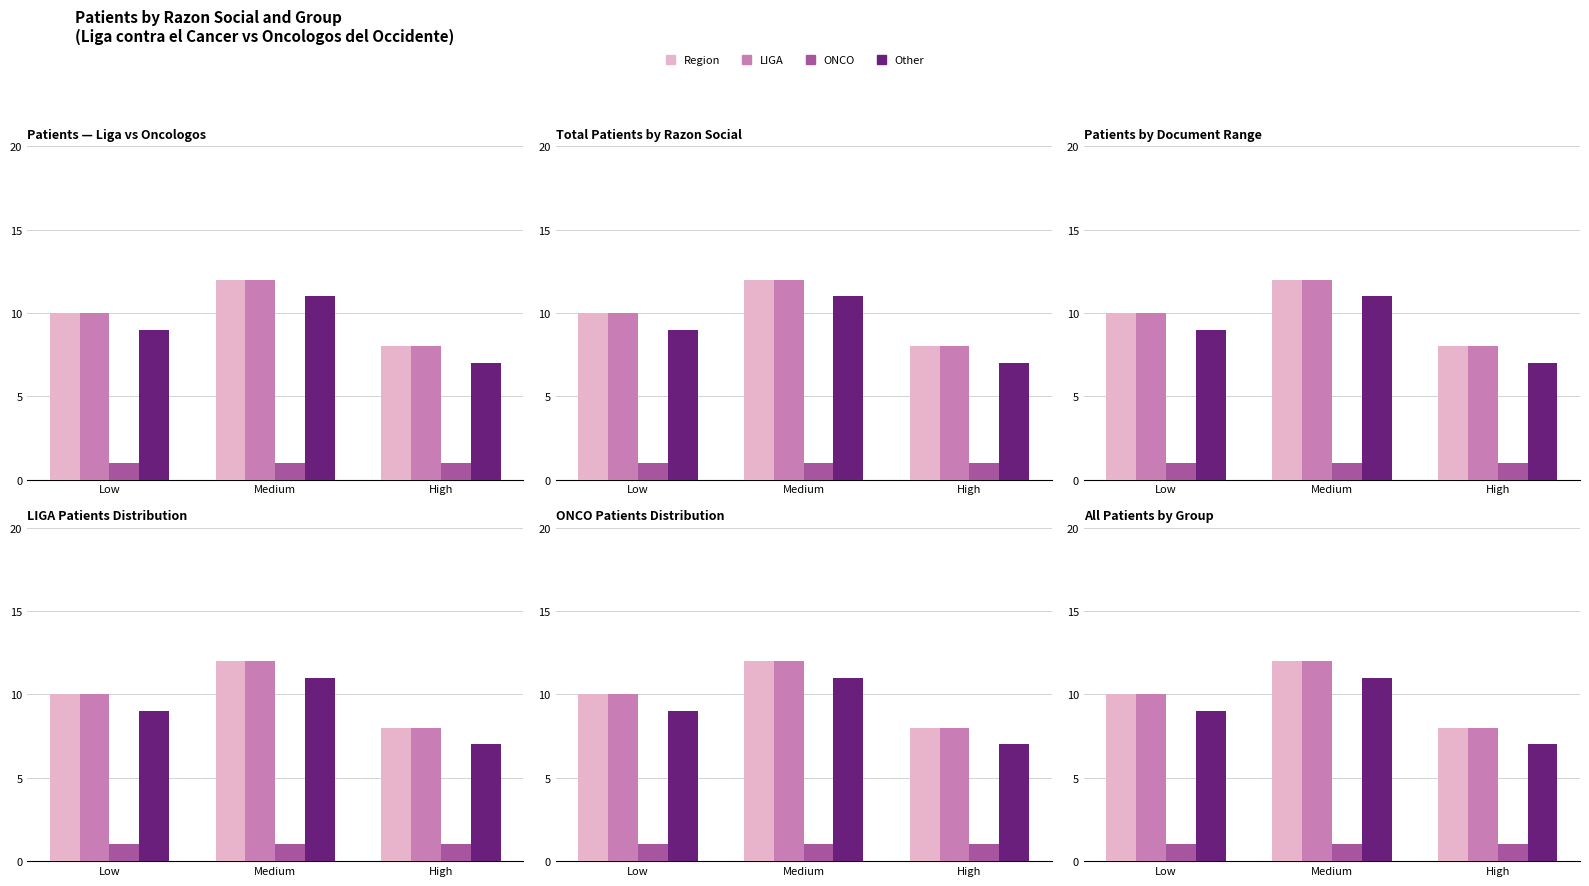

What is the label of the 3rd bar from the right?

Low